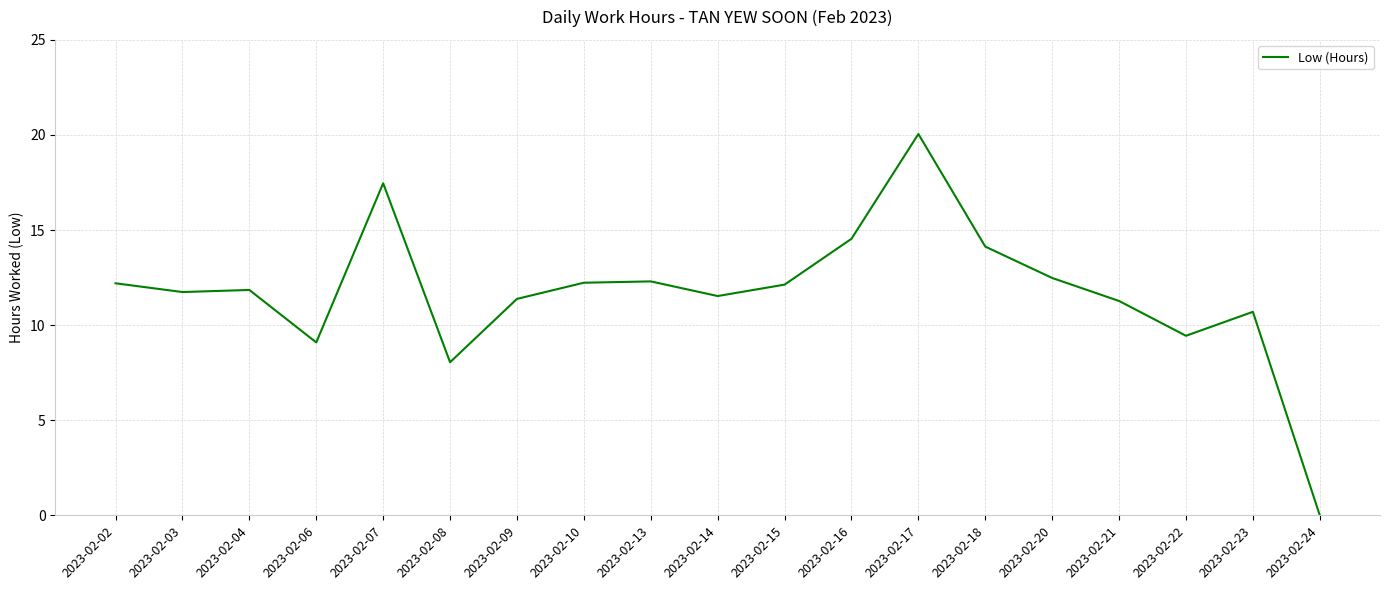

The value at 2023-02-18 is 14.1. True or false?

True